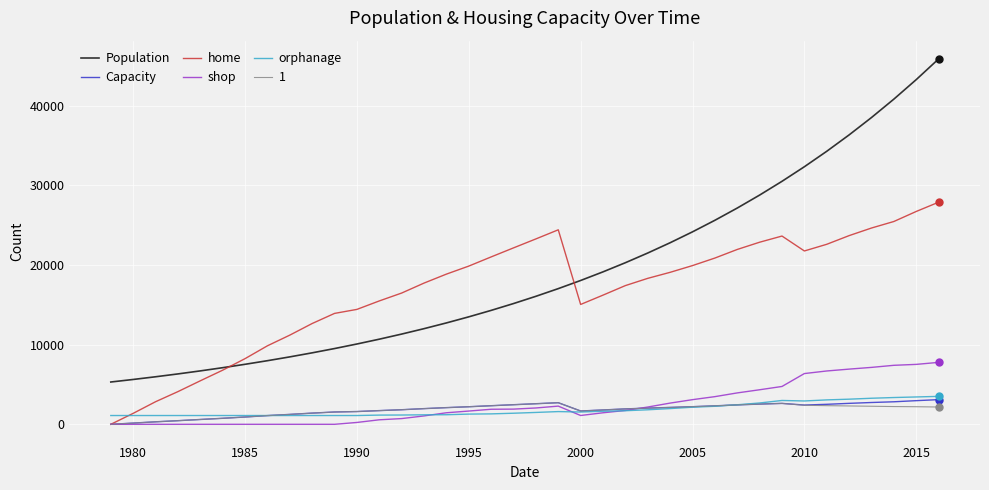

At how many categories does at least one series exceed 35176?

5